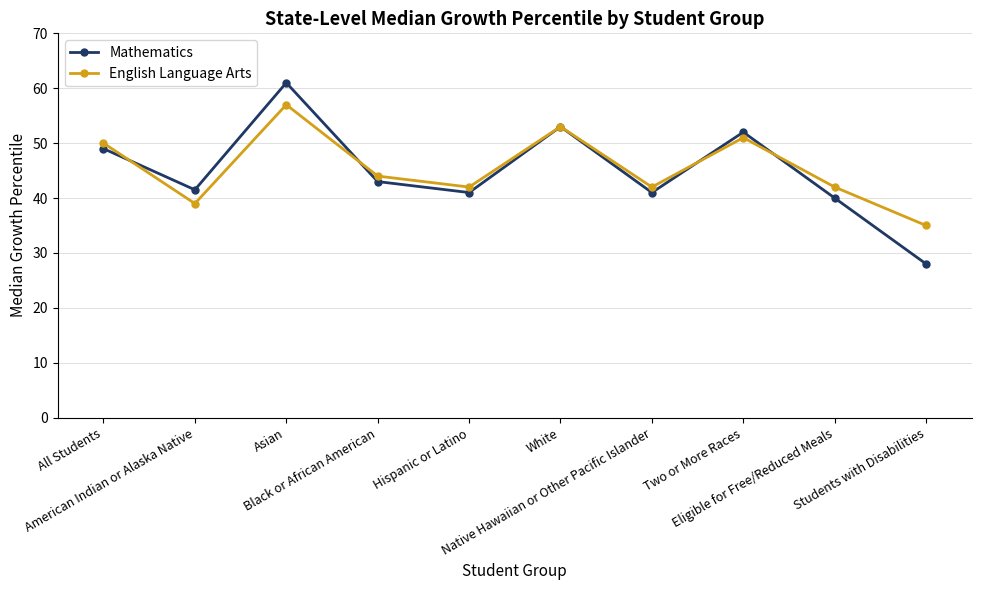

Reading left to right, what are all the values shown in this chart?

Mathematics: 49.0	41.5	61.0	43.0	41.0	53.0	41.0	52.0	40.0	28.0
English Language Arts: 50.0	39.0	57.0	44.0	42.0	53.0	42.0	51.0	42.0	35.0